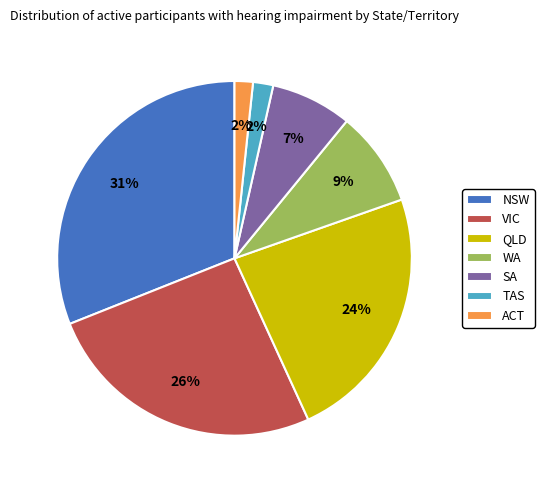

Approximately how many times larger is the value at ACT compared to QLD?

0.1